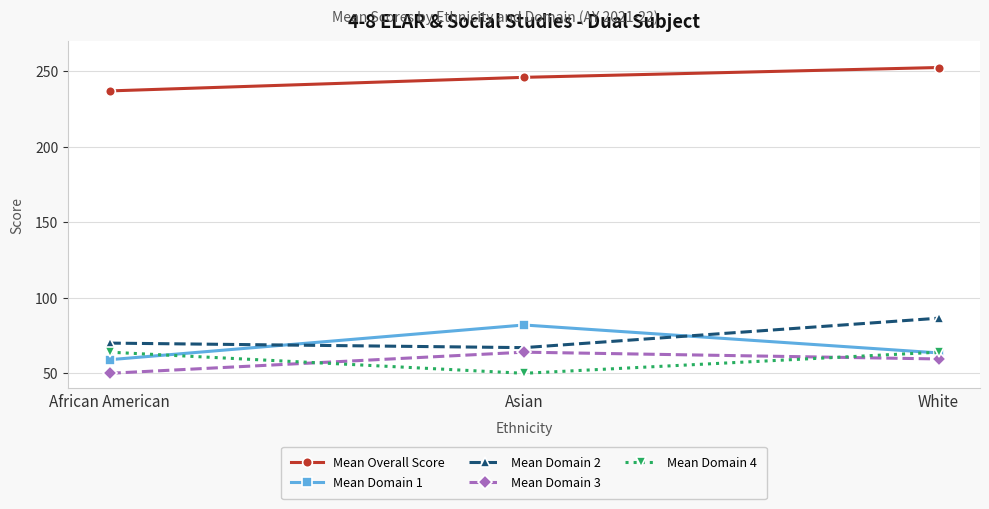

What is the sum of the Mean Domain 3 values at African American and White?

109.5